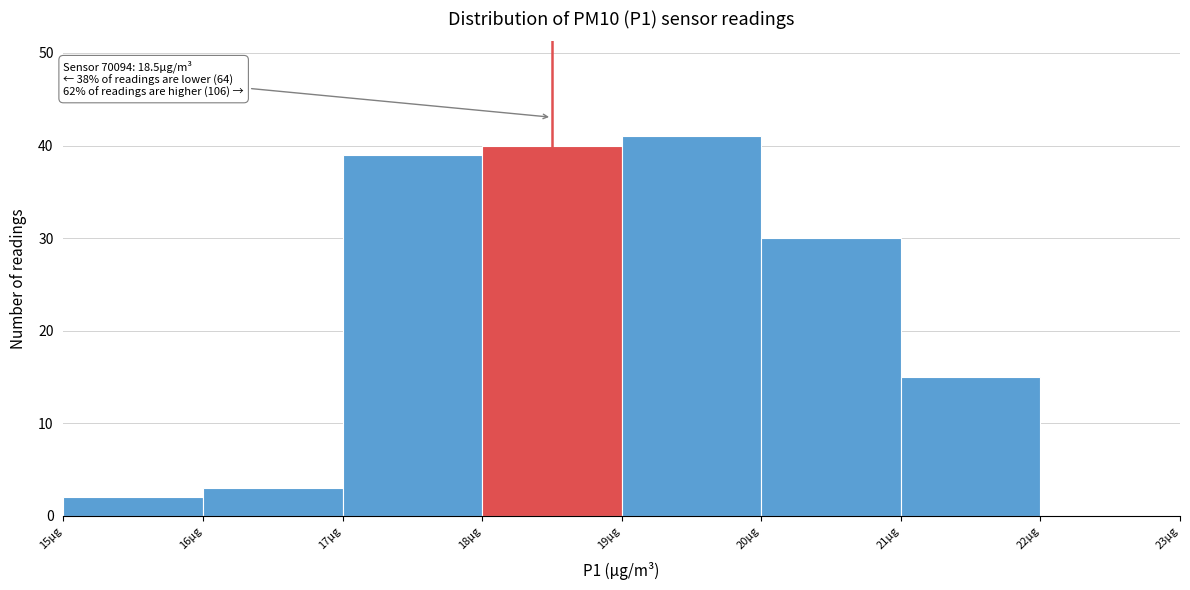

Over which range of the x-axis is the bar tallest?

19 to 20